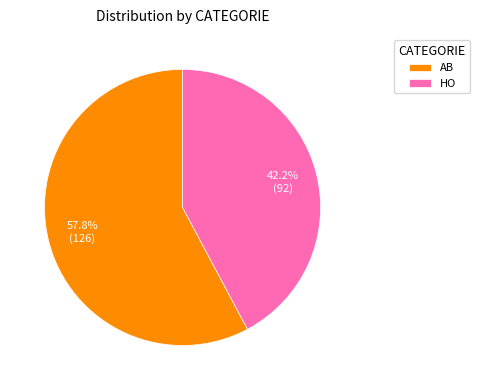

To the nearest percent, what is the difference between the largest and smallest slice percentages?

16%